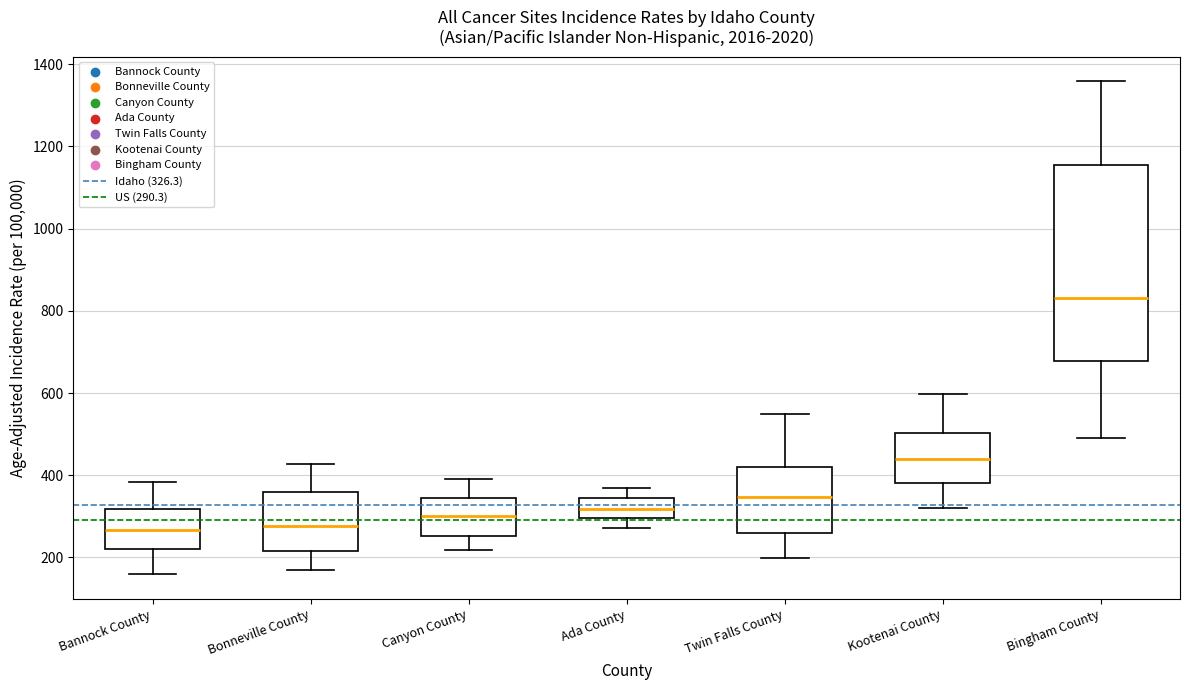

Where does the lower whisker of the box for Ada County end on the y-axis? The values are not printed on the chart, so give them approximately, as read against the axis.

280